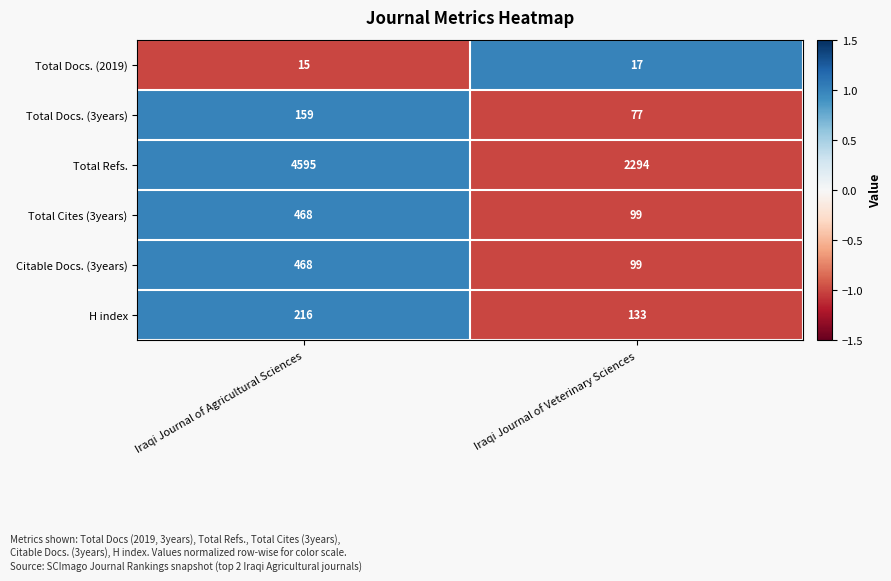

At which category does the chart reach its minimum across all series?

Iraqi Journal of Agricultural Sciences